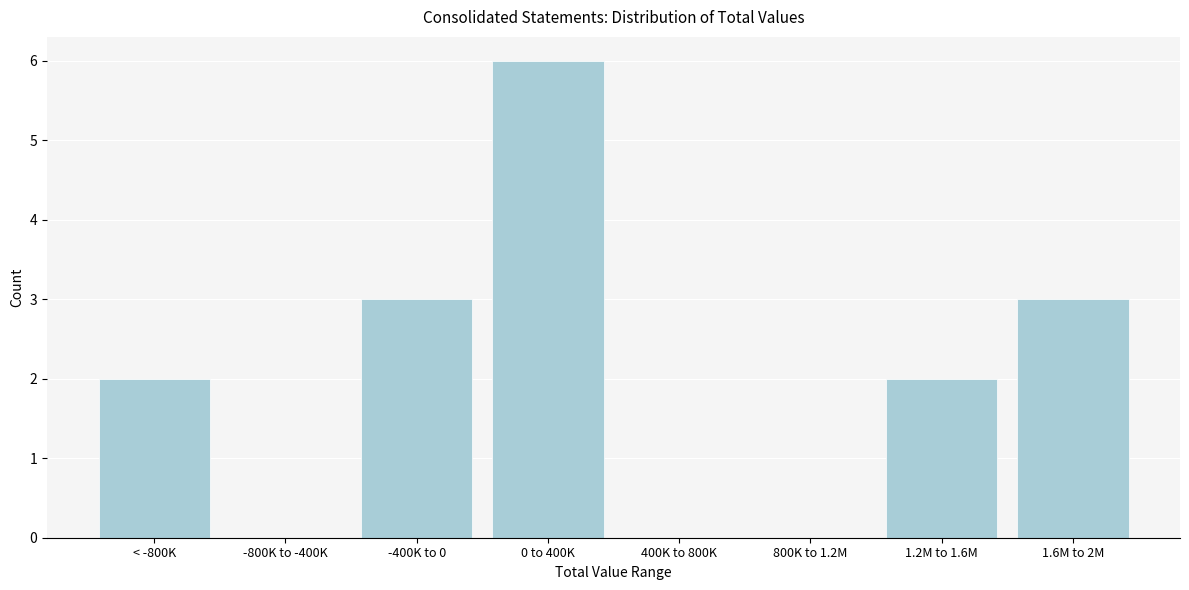

Reading right to left, list all the values displayed in this chart.

1.6M to 2M=3	1.2M to 1.6M=2	800K to 1.2M=0	400K to 800K=0	0 to 400K=6	-400K to 0=3	-800K to -400K=0	< -800K=2